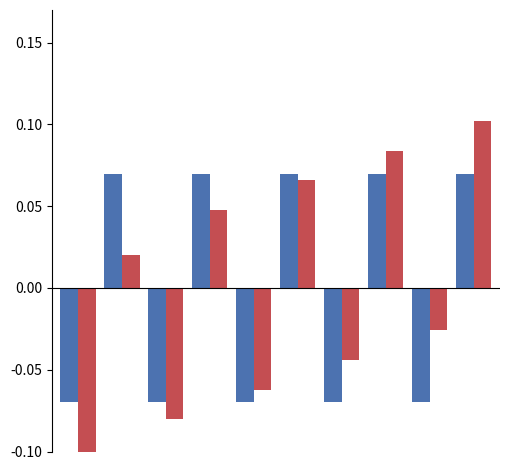

How many series are shown in this chart?

2